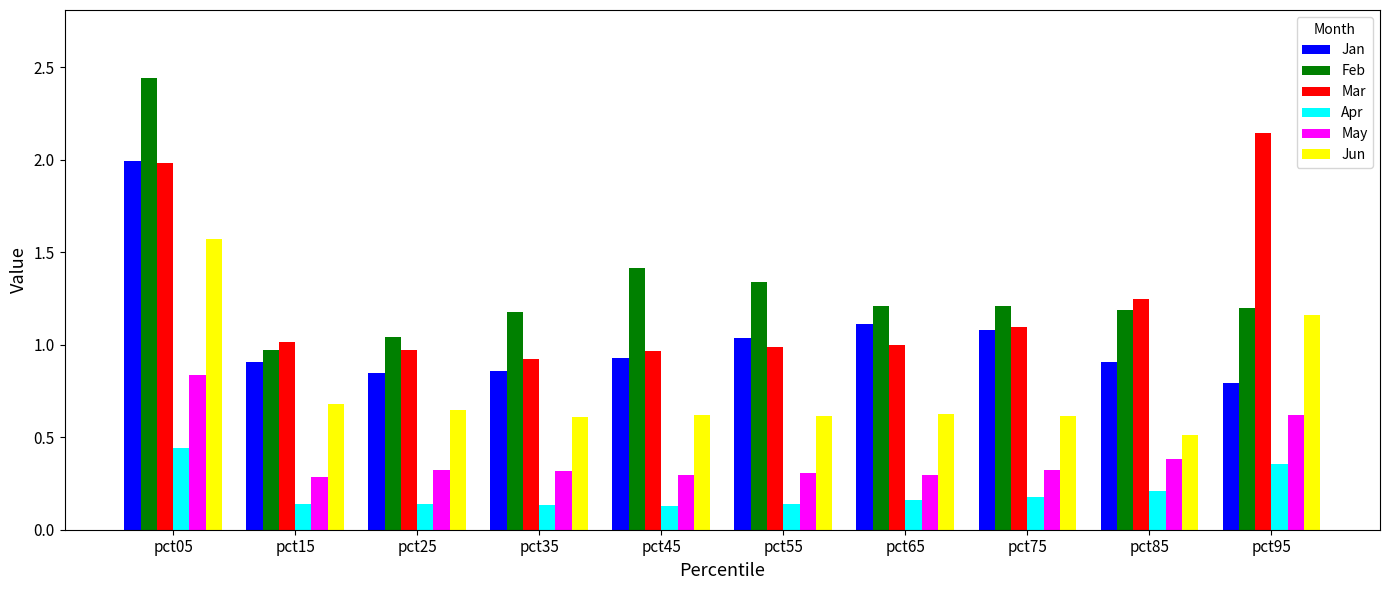

Where is Jun nearest to the value 1?

pct95